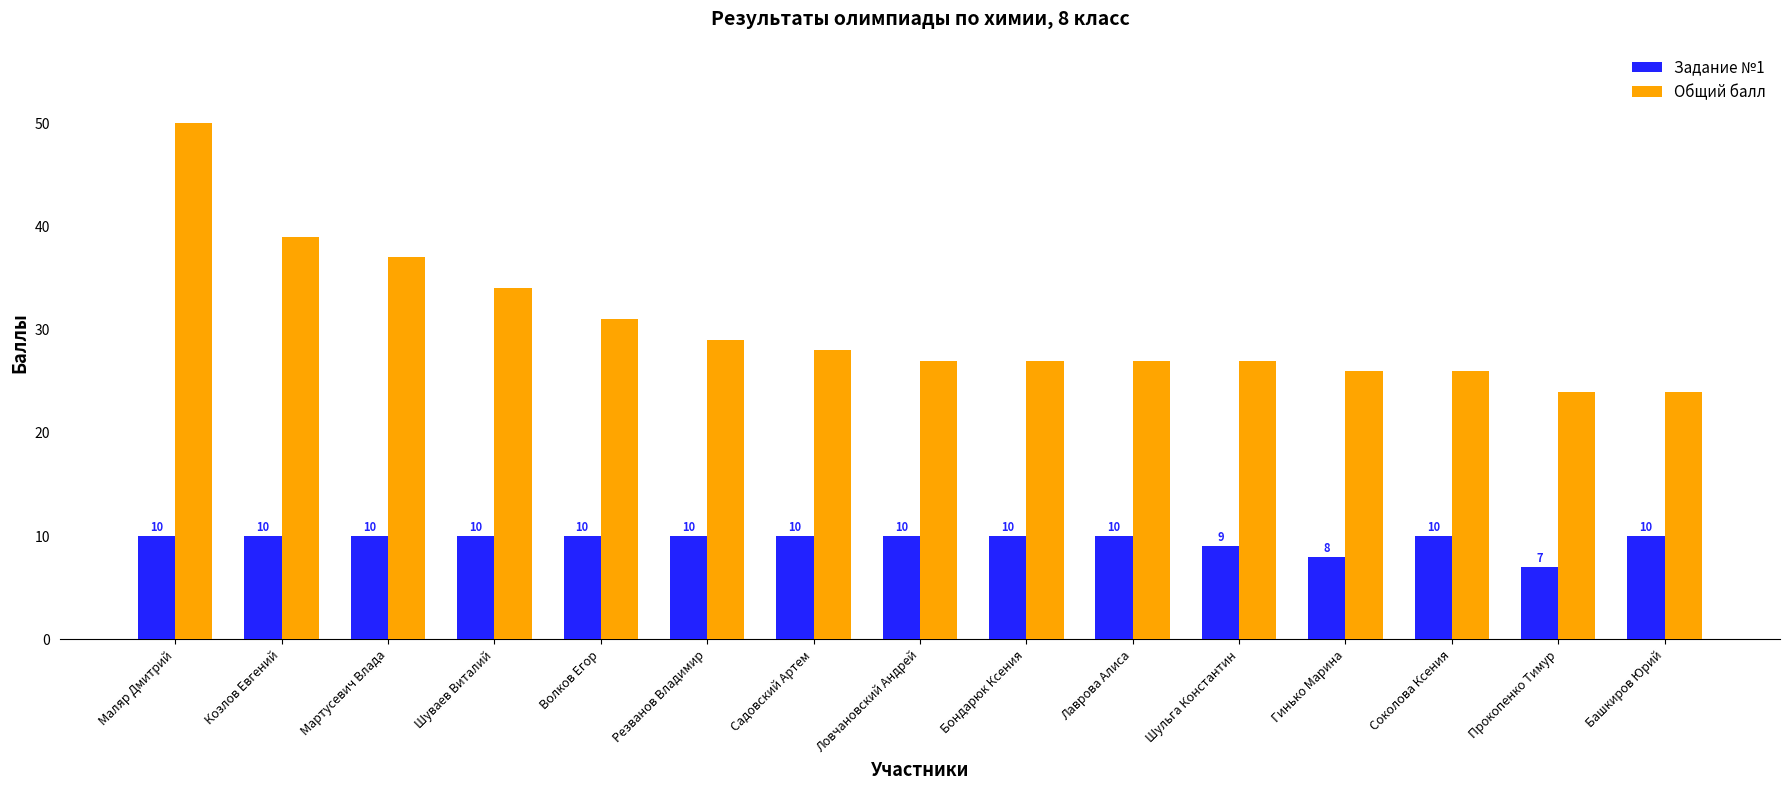

What are all the series names shown in the legend?

Задание №1, Общий балл